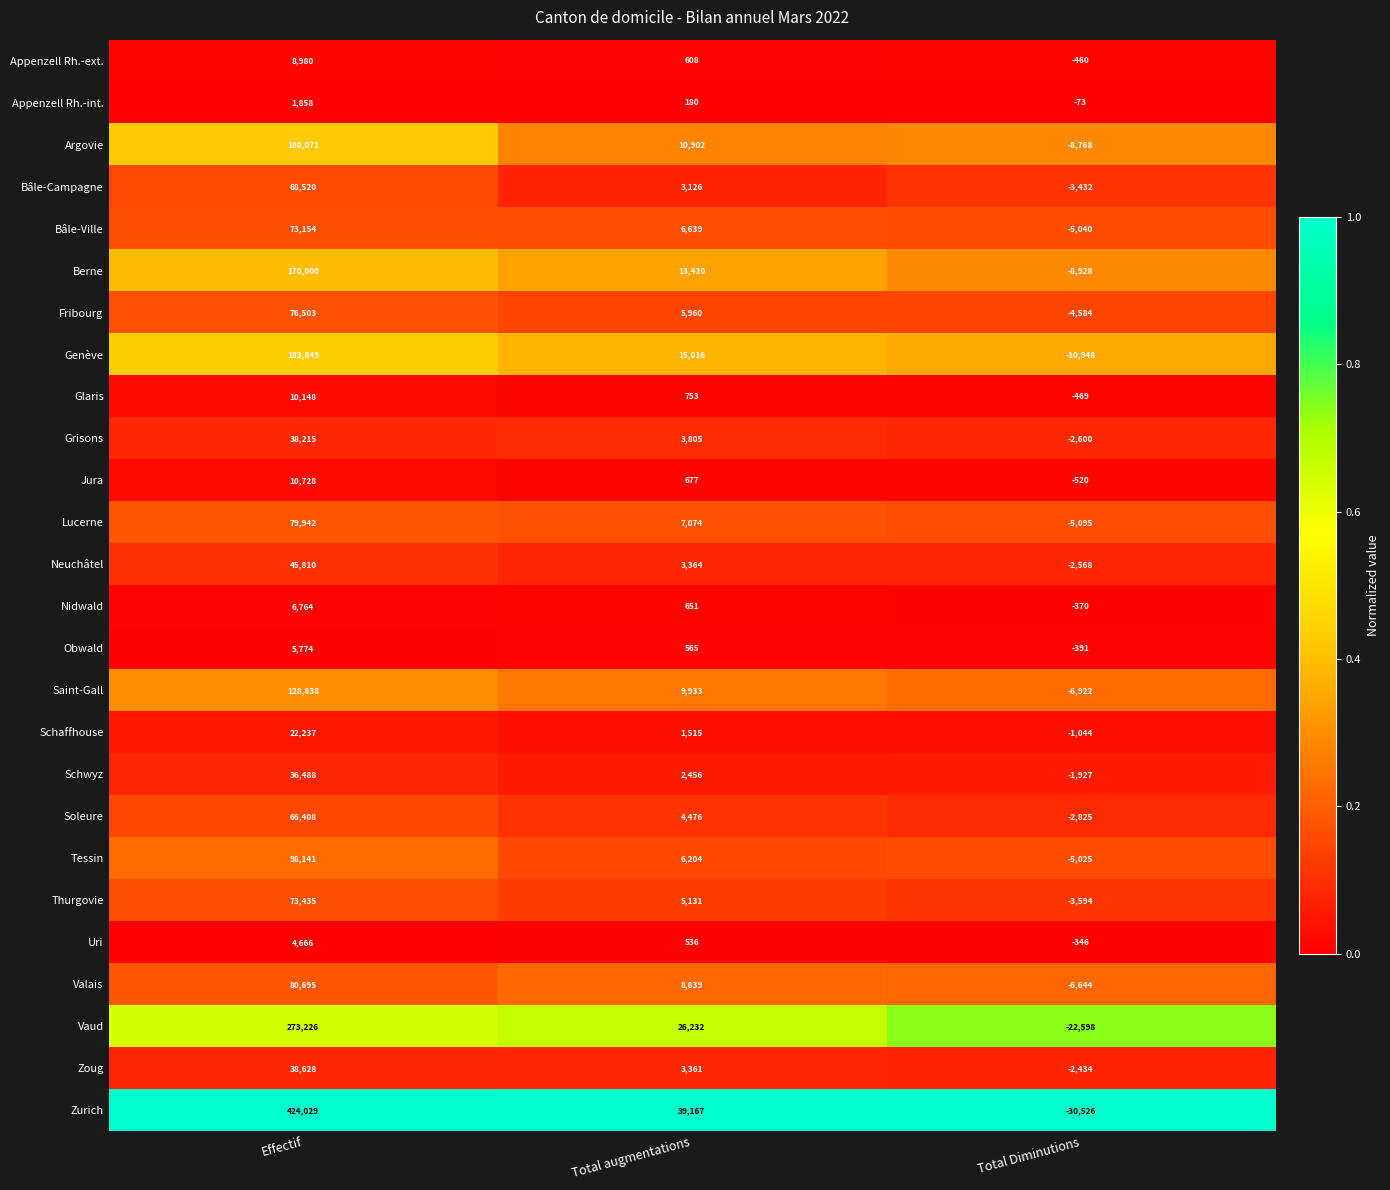

Which category has the lowest value in the Appenzell Rh.-ext. series?

Total Diminutions